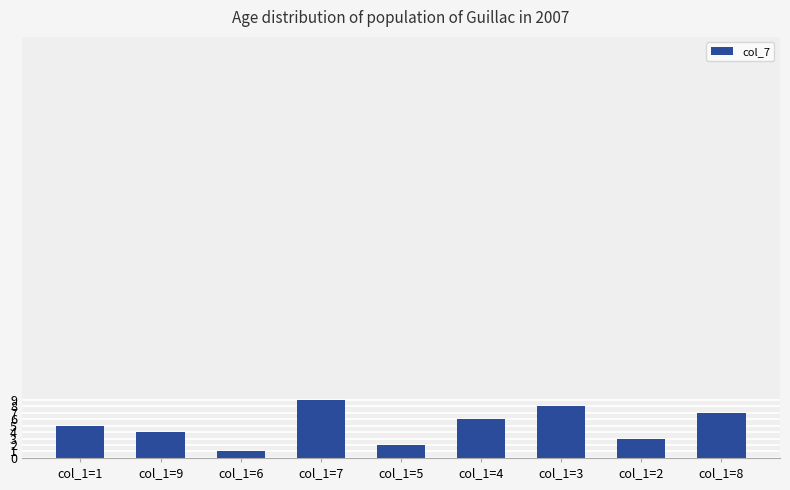

Which category has the highest value across all series?

col_1=7